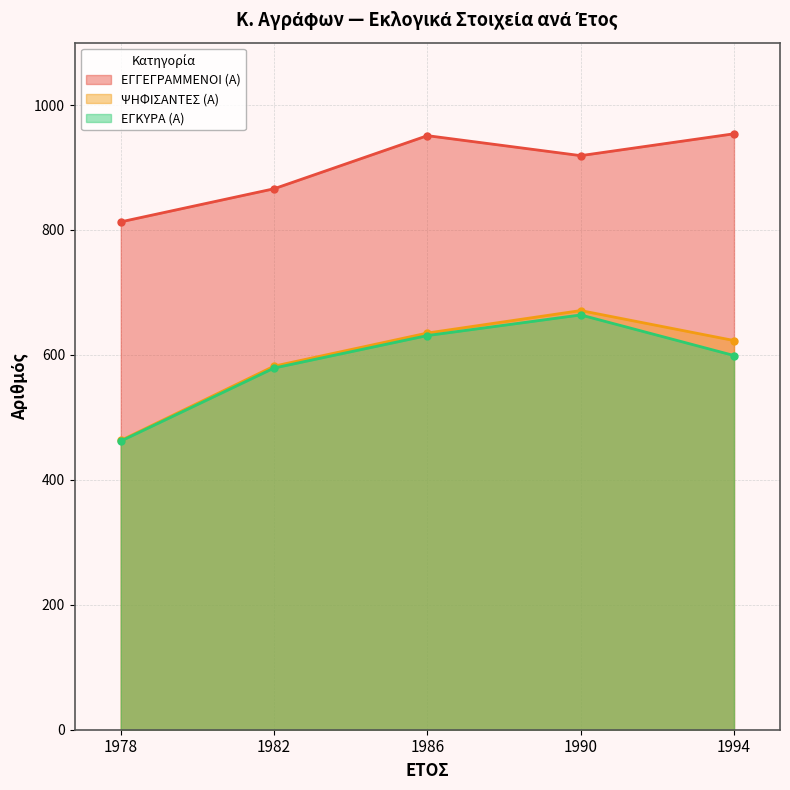

Reading left to right, transcribe all the data shown in this chart.

ΕΓΓΕΓΡΑΜΜΕΝΟΙ (Α): 813	866	951	919	954
ΨΗΦΙΣΑΝΤΕΣ (Α): 463	582	635	671	623
ΕΓΚΥΡΑ (Α): 462	579	631	664	599